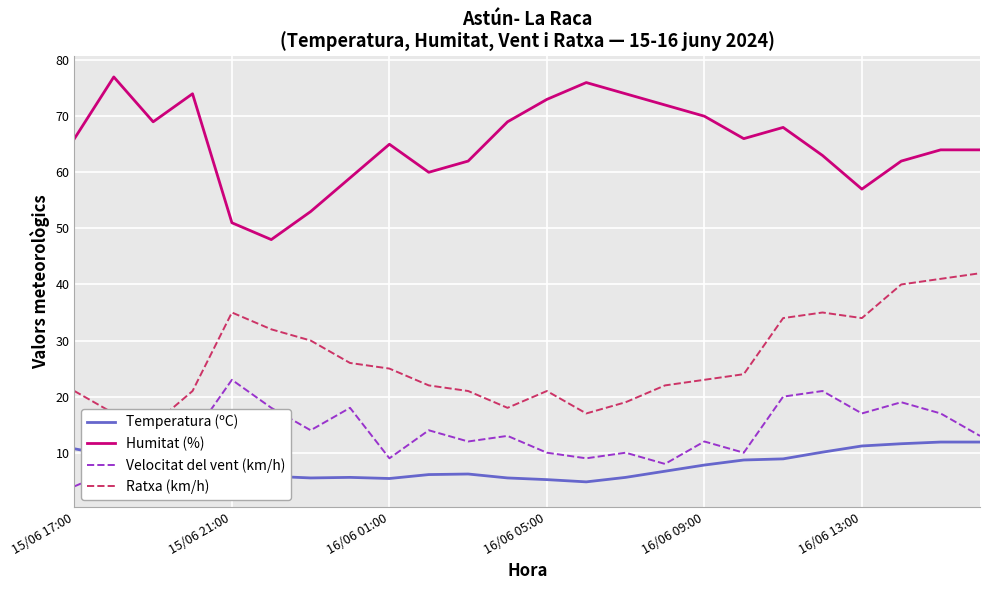

True or false: Humitat (%) and Velocitat del vent (km/h) intersect in this chart.

False